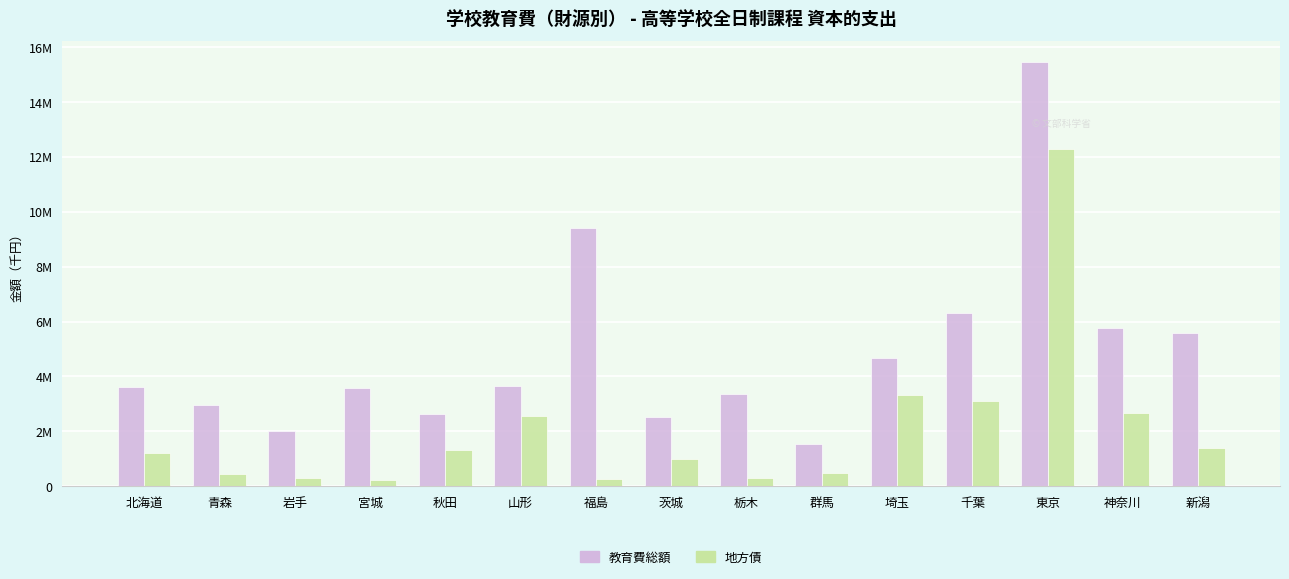

What are all the series names shown in the legend?

教育費総額, 地方債